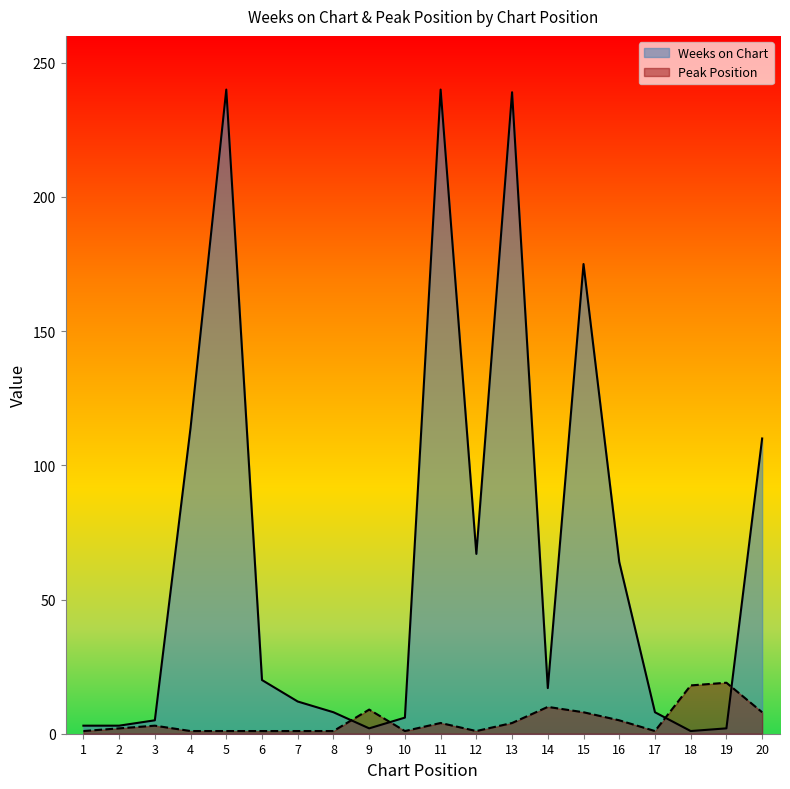

After their last crossing, which series has the higher values: Peak Position or Weeks on Chart?

Weeks on Chart